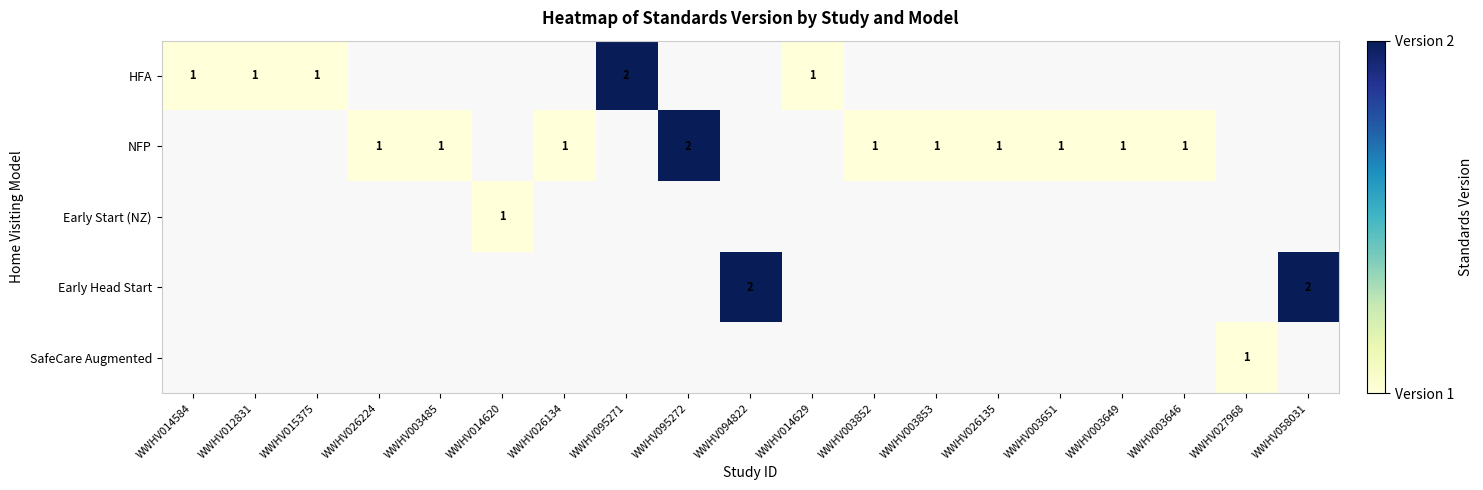

How many series are shown in this chart?

5